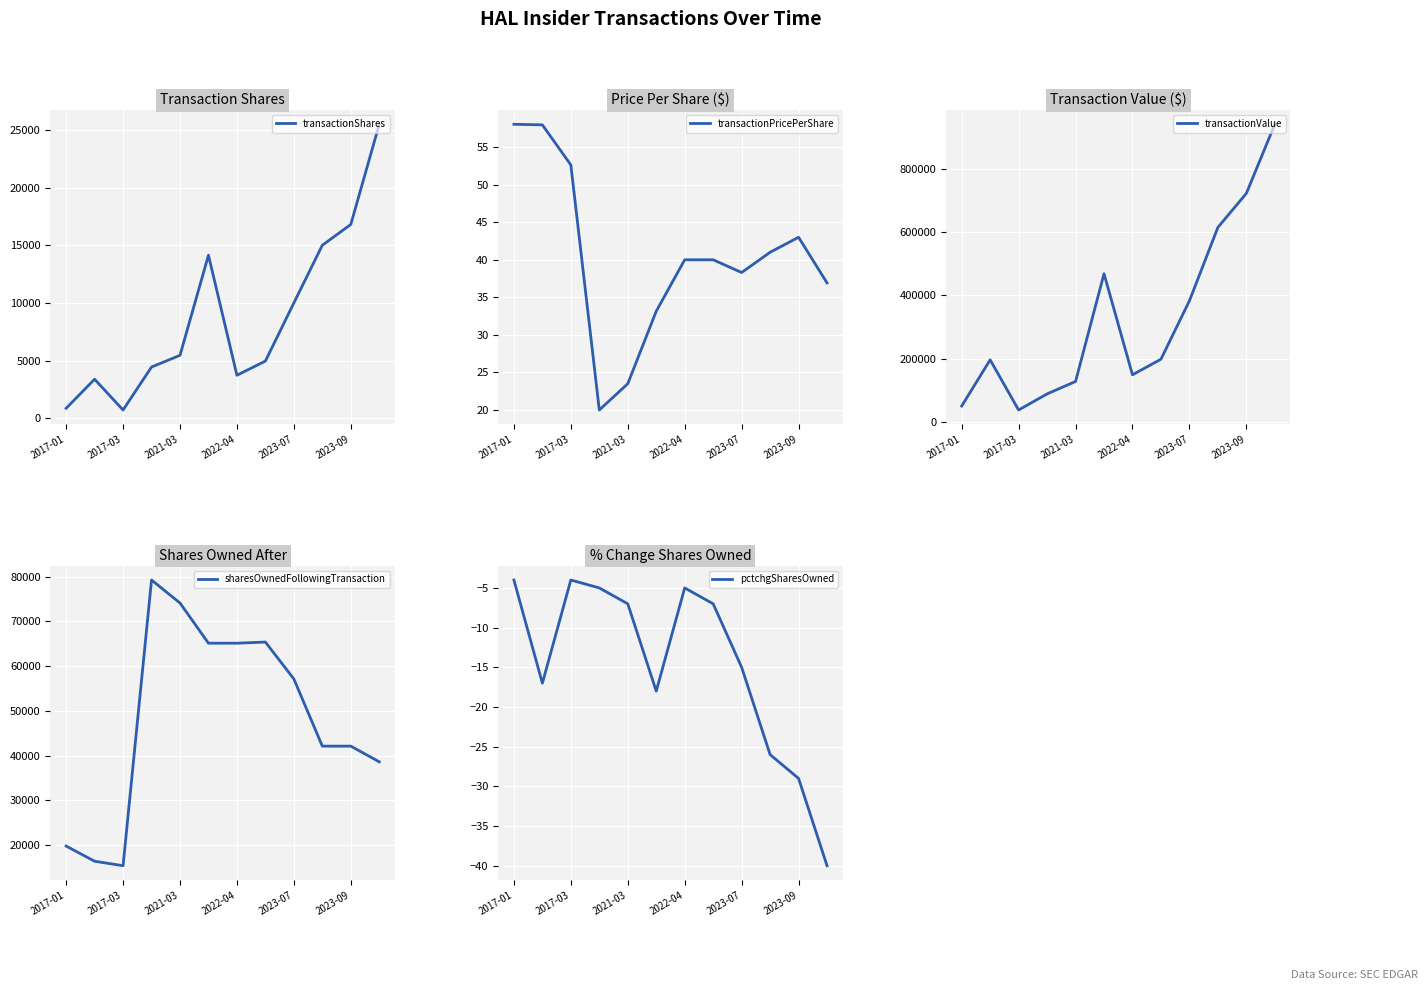

Which series has the largest range (max minus min)?

transactionValue